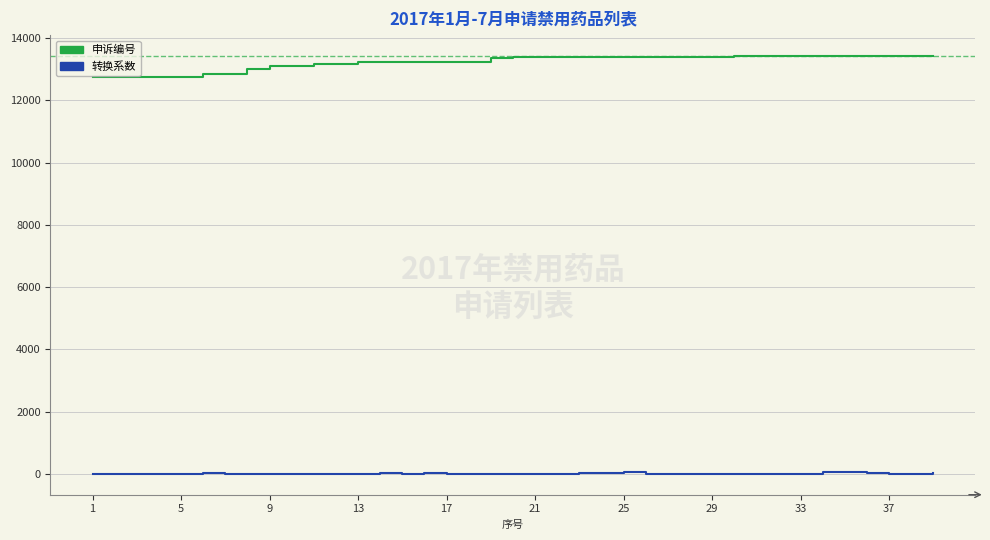

What is the maximum value shown in the chart?

13421